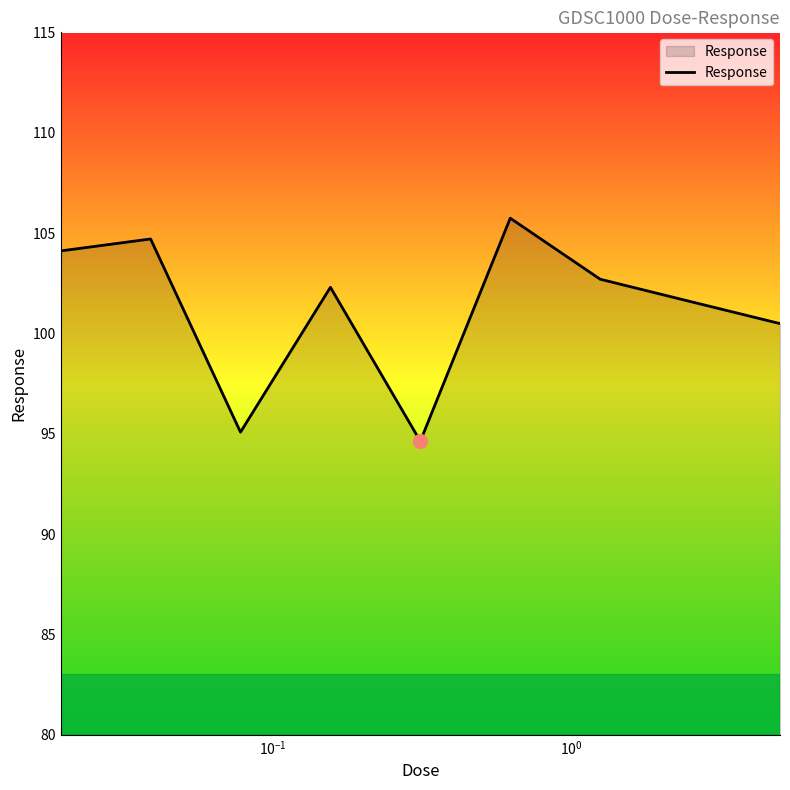

What is the average value?

101.3